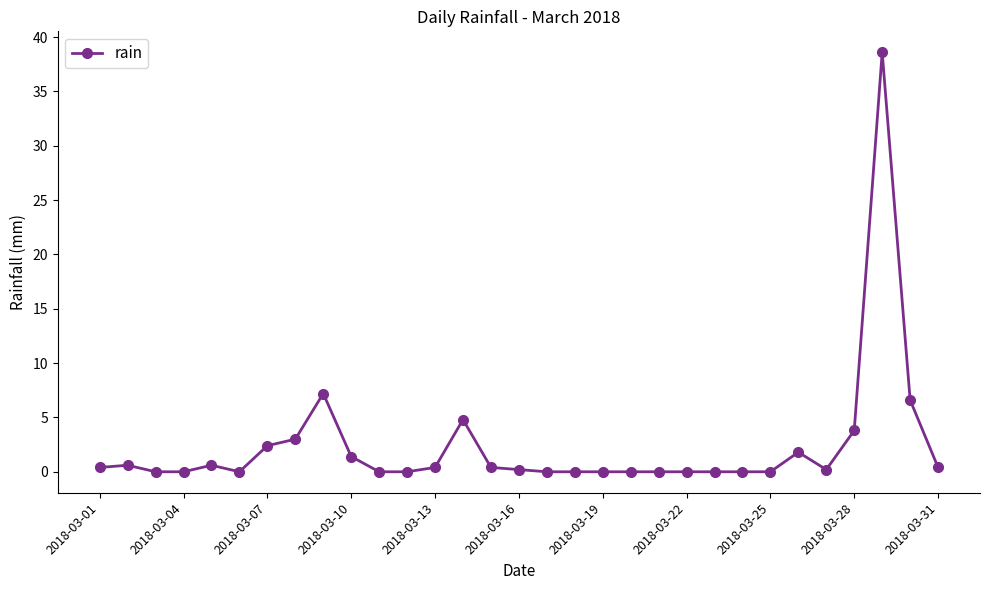

True or false: there are more than 0 points higher than both neighbors.

True